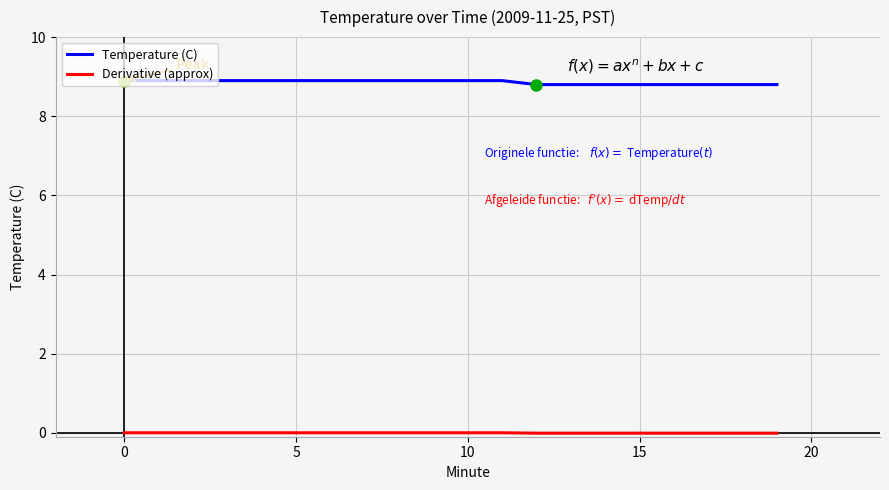

How many lines are shown in the chart?

2